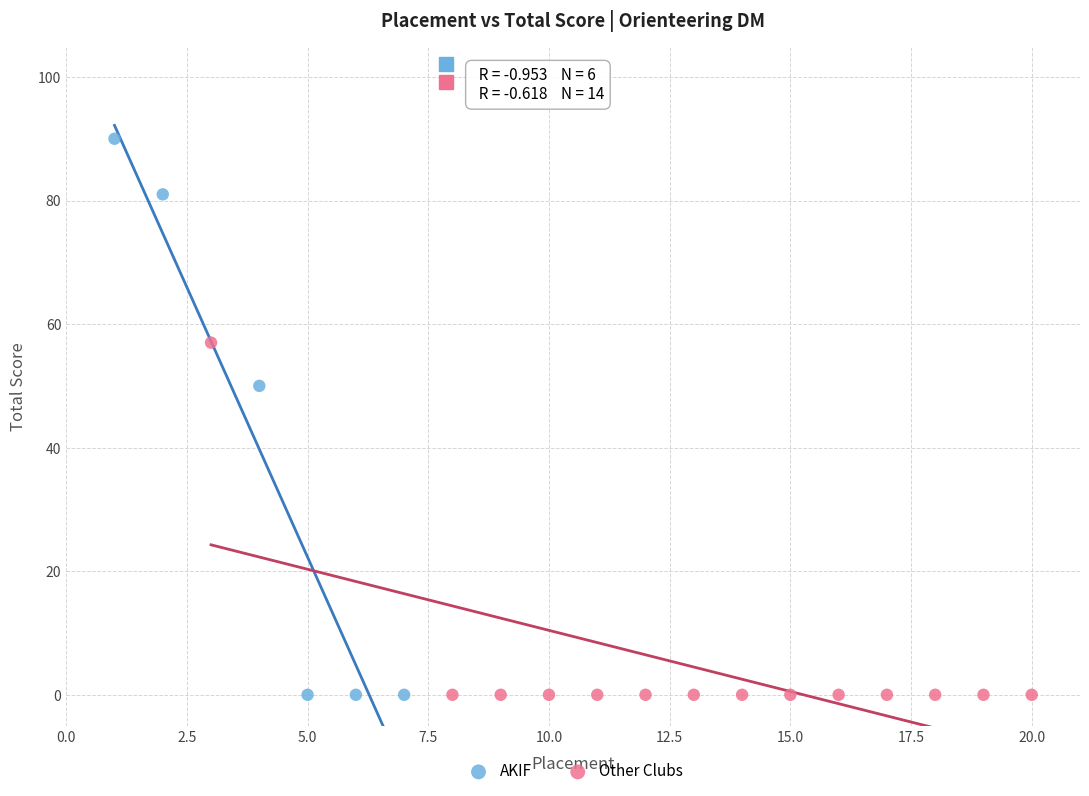

Which series reaches the maximum Y coordinate?

AKIF